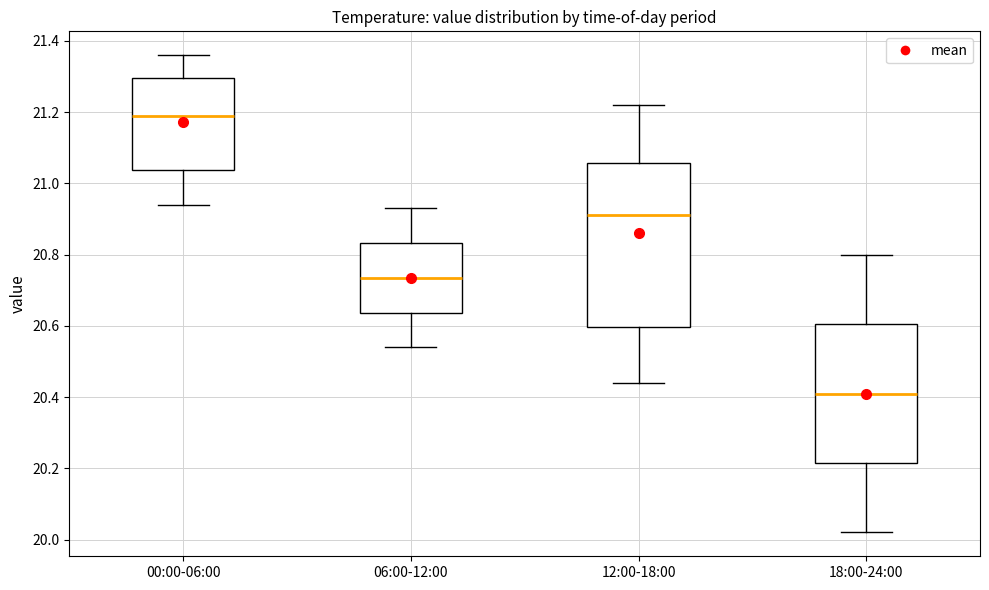

Reading left to right, transcribe this box plot: for each box, give where its median line is, the range the box spans, and where its two whiskers end, as read against the y-axis. The values are not printed on the chart, so give them approximately, as read against the axis.

00:00-06:00: median 21.20, box 21.04 to 21.30, whiskers 20.94 to 21.36
06:00-12:00: median 20.74, box 20.64 to 20.84, whiskers 20.54 to 20.94
12:00-18:00: median 20.92, box 20.60 to 21.06, whiskers 20.44 to 21.22
18:00-24:00: median 20.42, box 20.22 to 20.60, whiskers 20.02 to 20.80